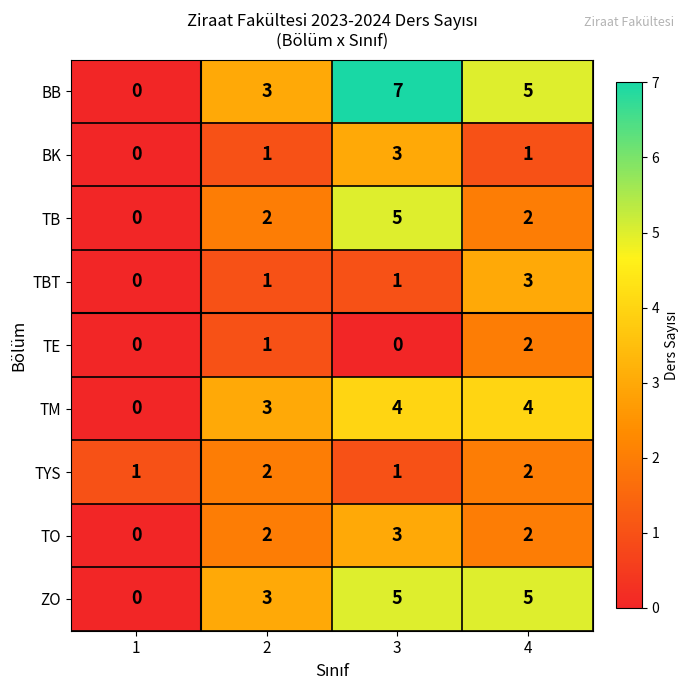

What is the greatest value displayed?

7